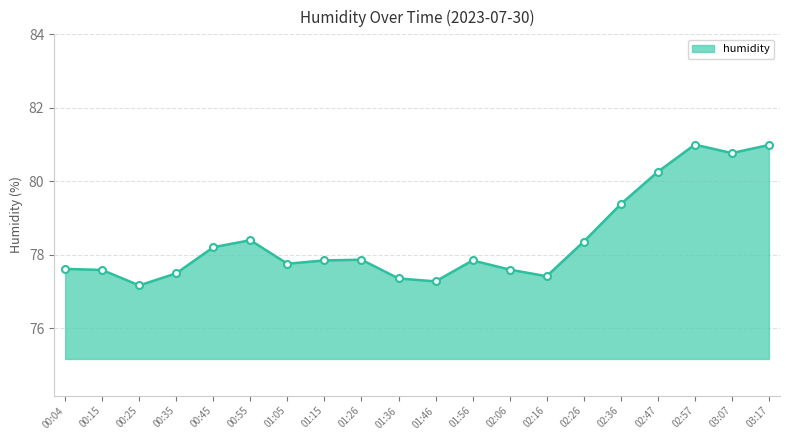

The value at 01:05 is 103.8. True or false?

False